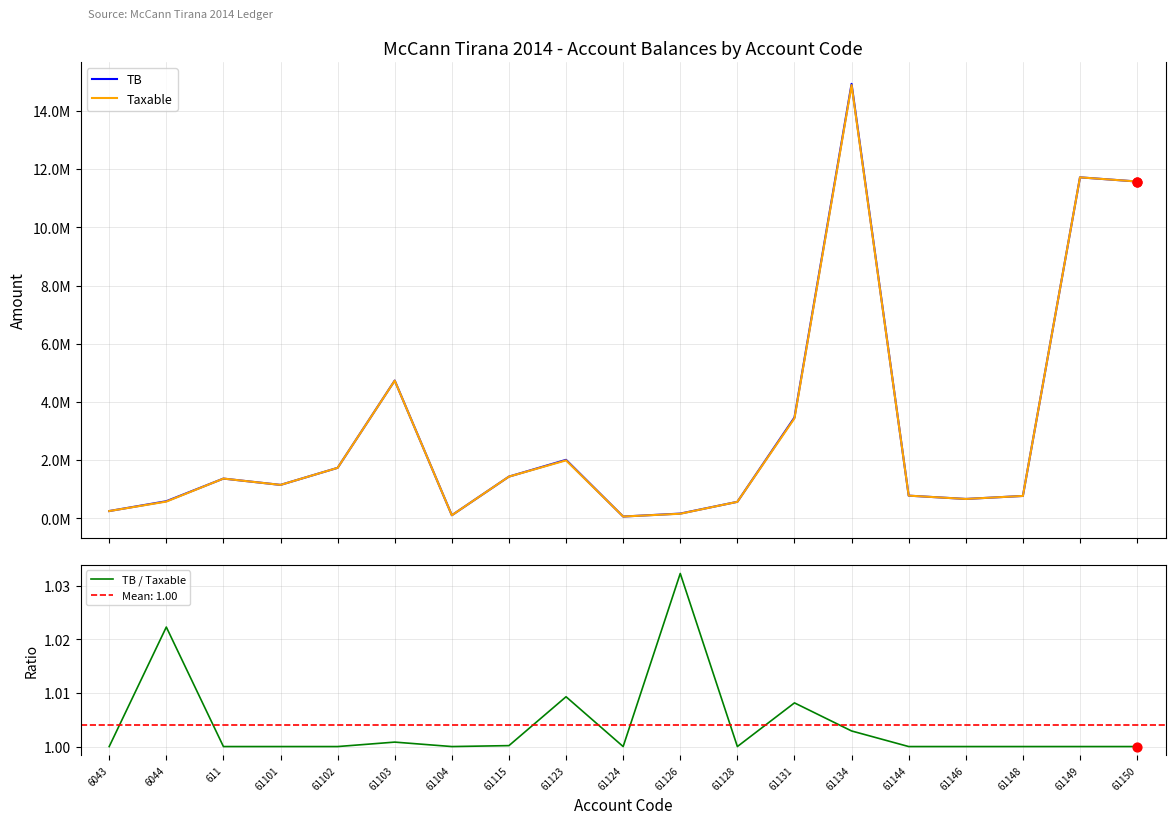

At which category is the sum across all series the highest?

61134